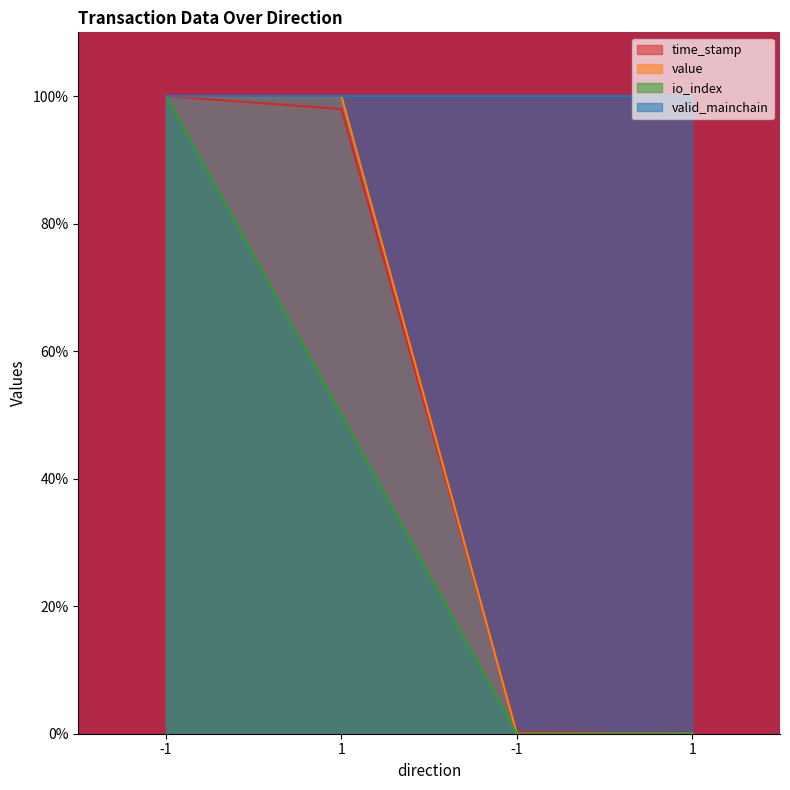

At which label does time_stamp reach its peak?

-1